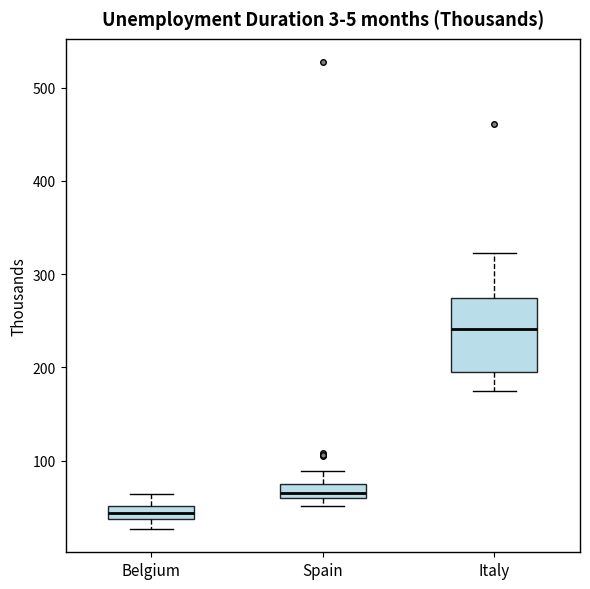

Where is the lower edge of the box for Belgium on the y-axis? The values are not printed on the chart, so give them approximately, as read against the axis.

40